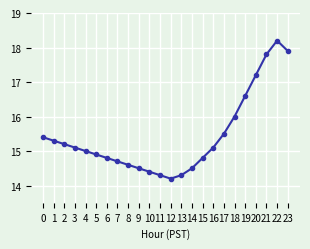

The value at 1 is 24.3. True or false?

False